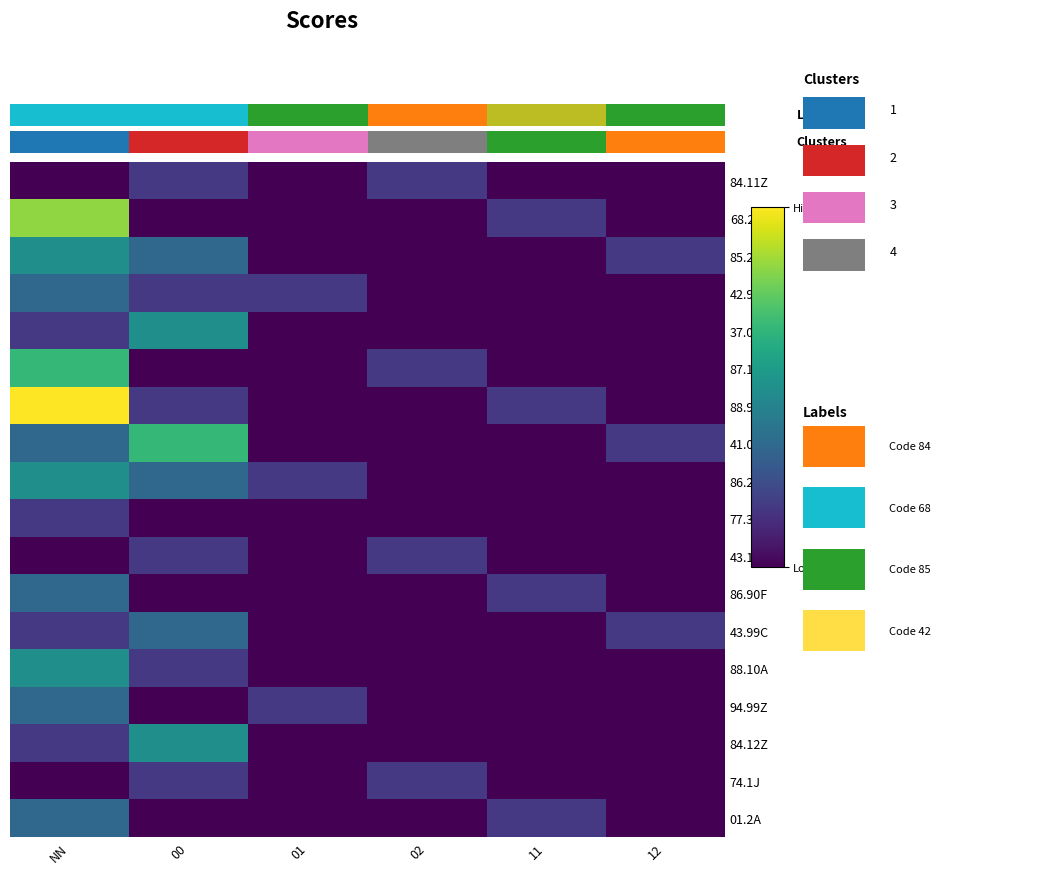

What is the total value across all series at 11?

0.7